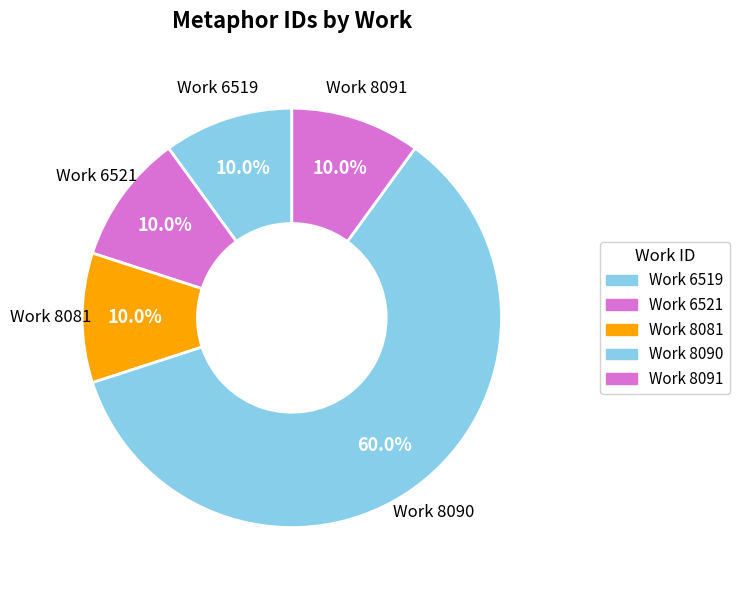

To the nearest percent, what is the average slice percentage?

20%